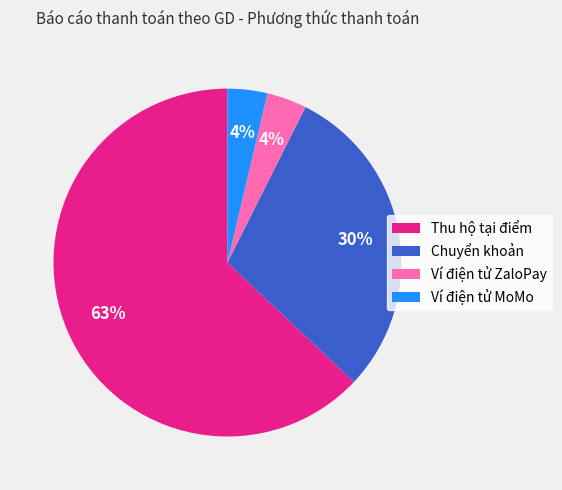

Does Thu hộ tại điểm represent more than half of the total?

Yes